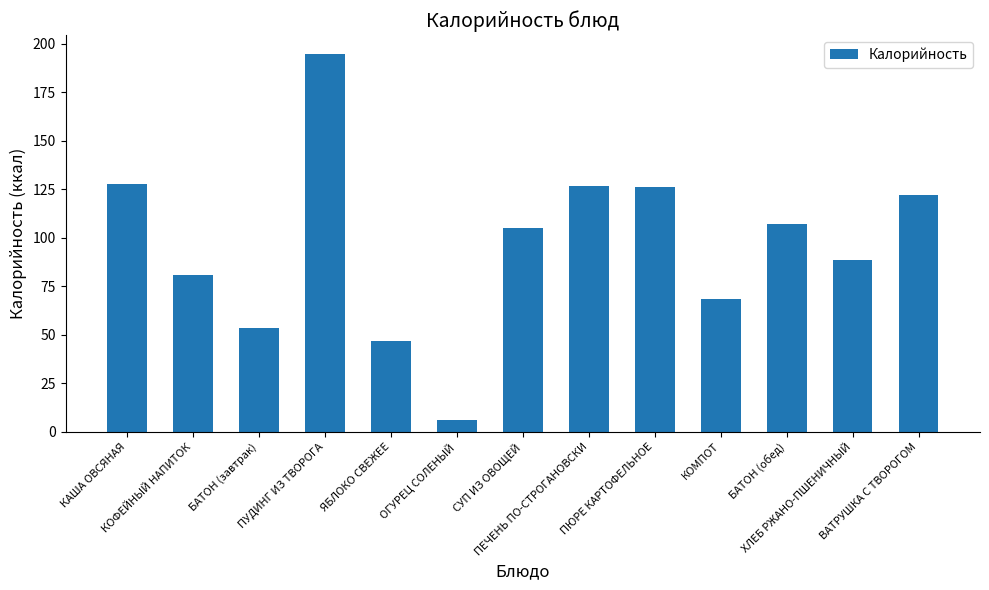

Approximately how many times larger is the value at КАША ОВСЯНАЯ compared to ПЮРЕ КАРТОФЕЛЬНОЕ?

1.0